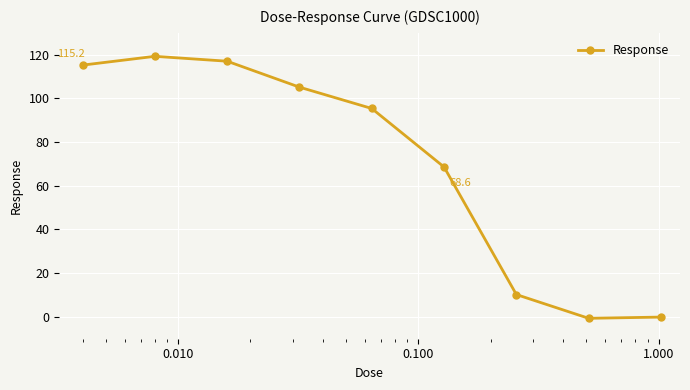

Reading right to left, what are all the values shown in this chart?

-0.1	-0.7	10.2	68.6	95.4	105.1	117.0	119.3	115.2